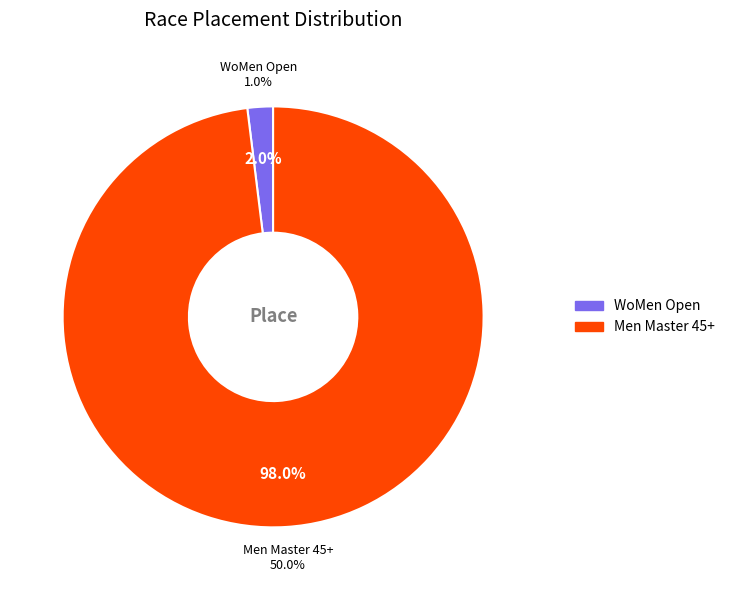

What is the total percentage of WoMen Open and Men Master 45+?

100.0%